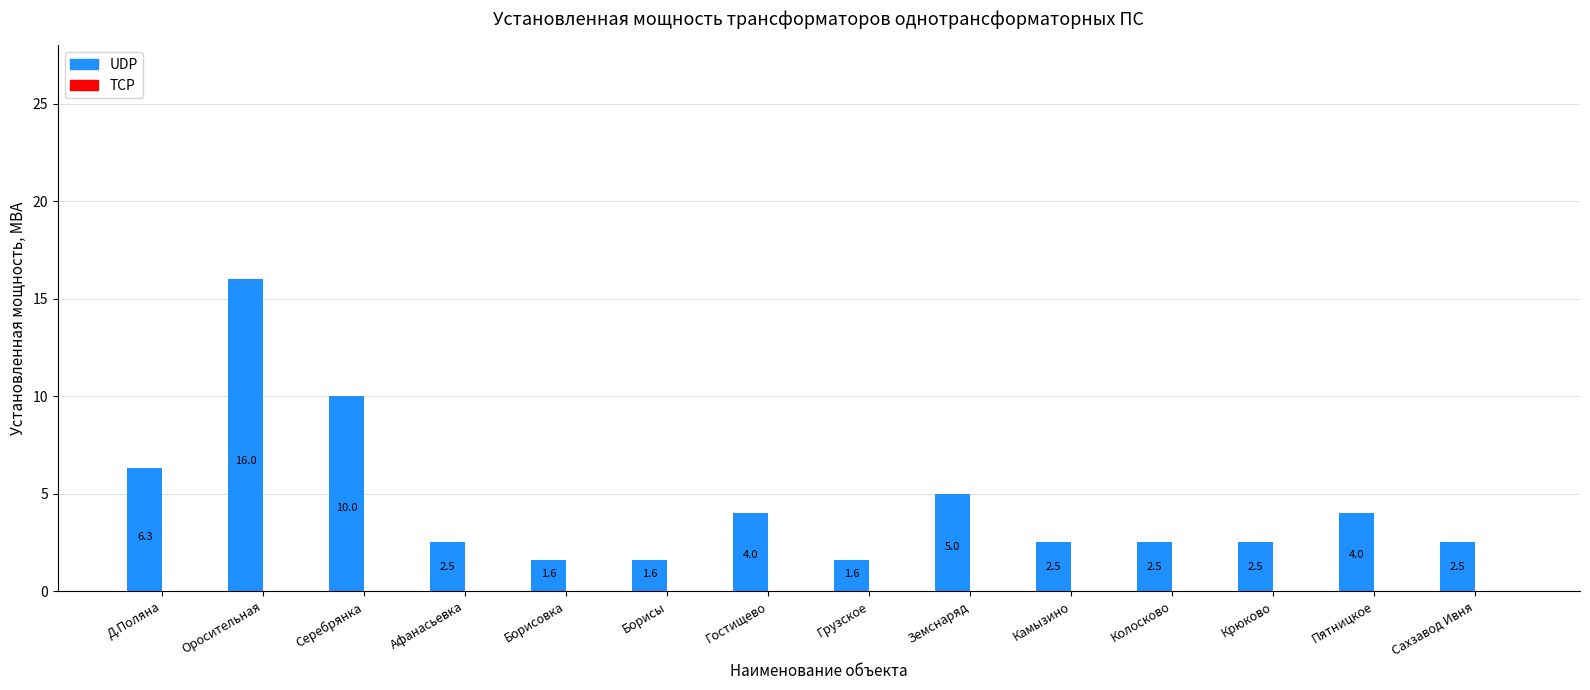

What is the greatest value displayed?

16.0